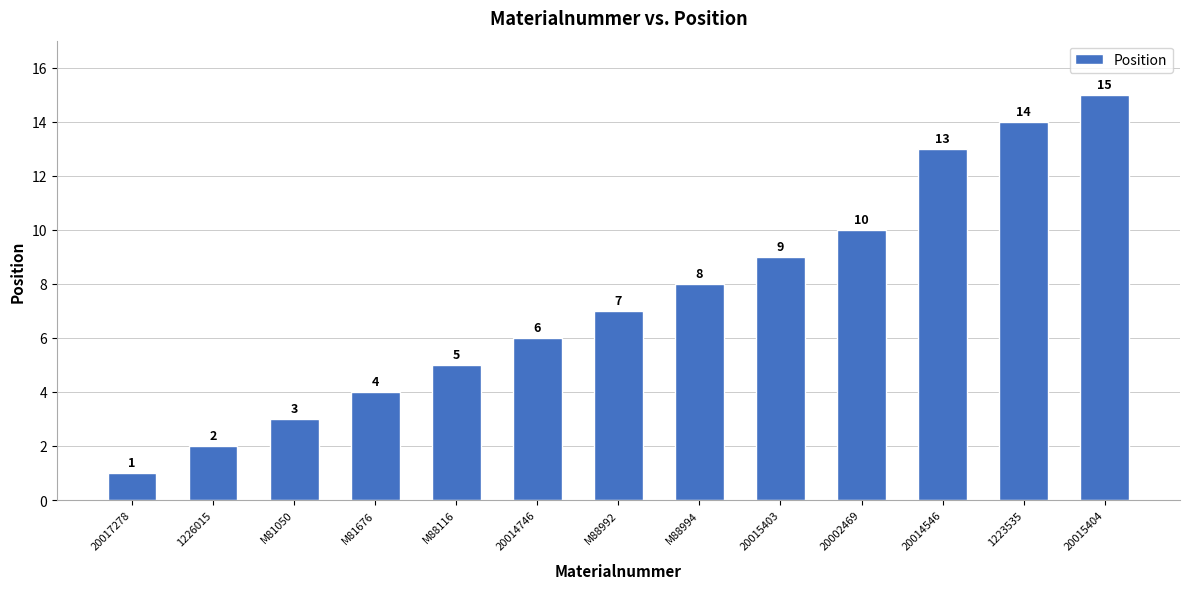

Which has a higher value, 20015404 or 1226015?

20015404